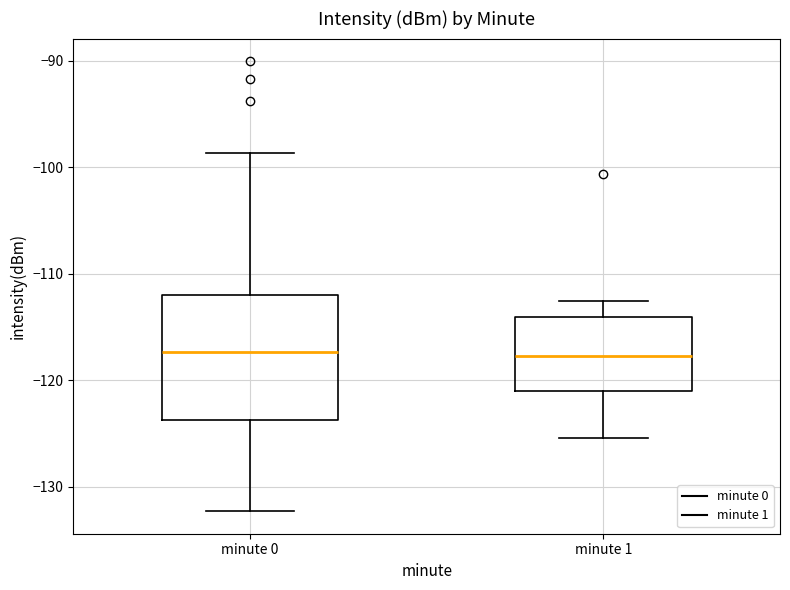

Where does the upper whisker of the box for minute 1 end on the y-axis? The values are not printed on the chart, so give them approximately, as read against the axis.

-113